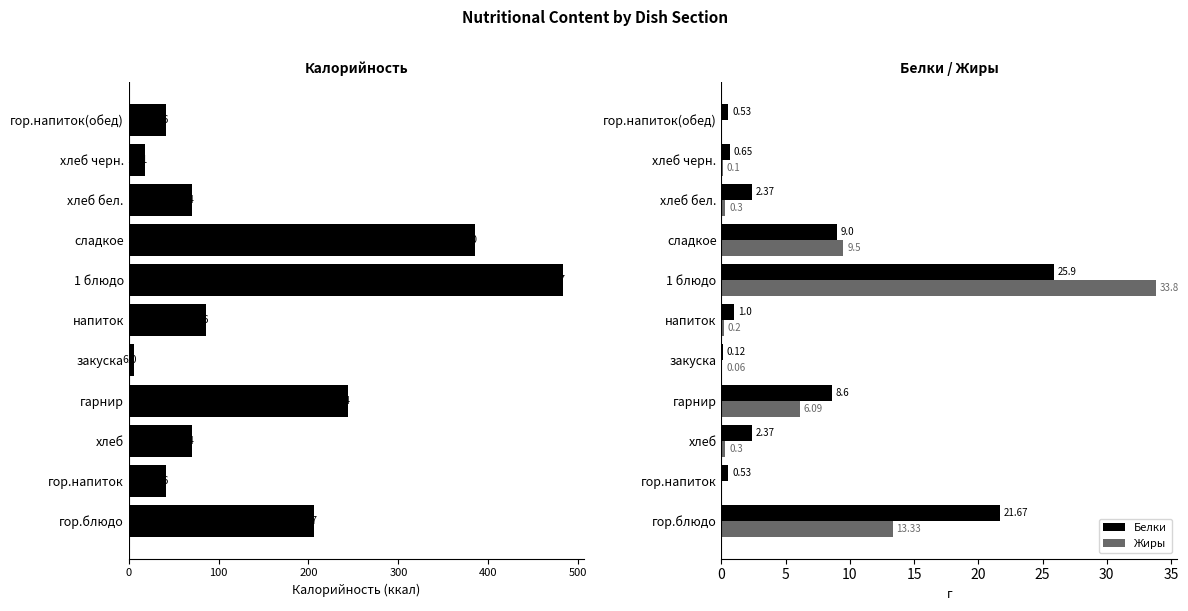

Rank the series by their maximum value, from highest to lowest.

Жиры, Белки, Калорийность